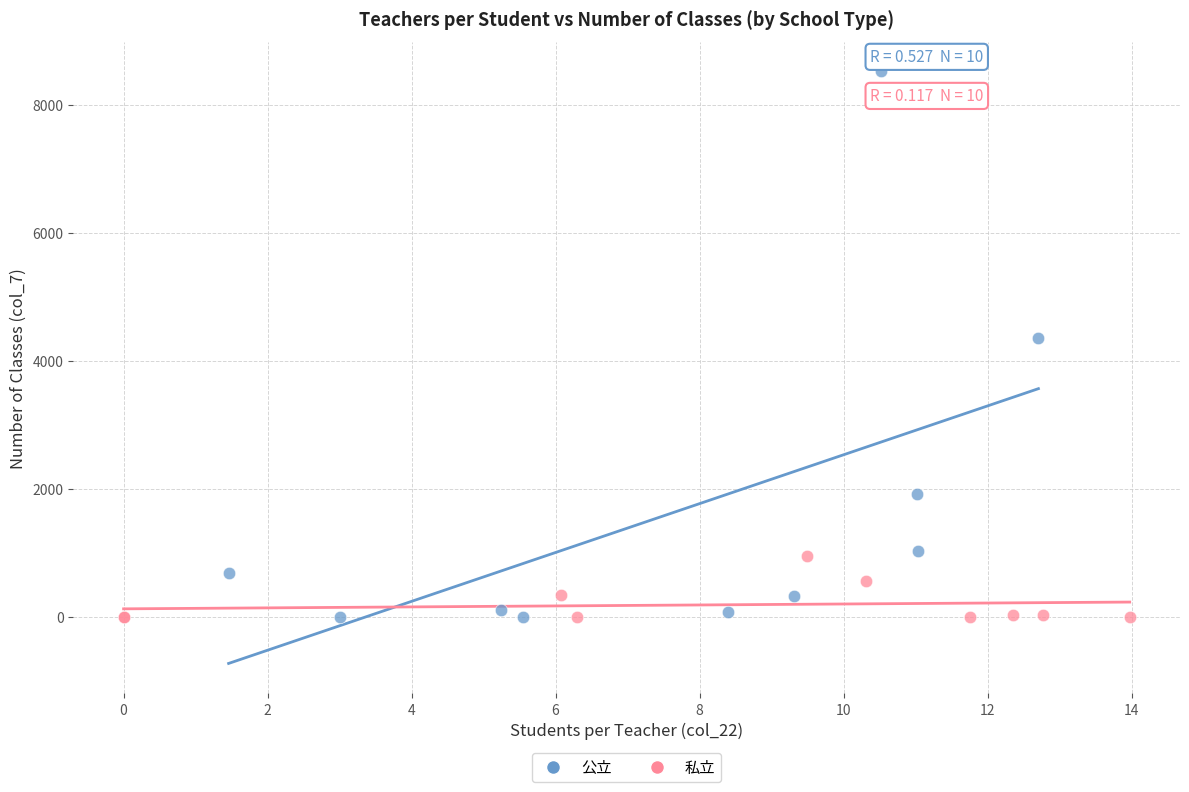

What are all the series names shown in the legend?

公立, 私立